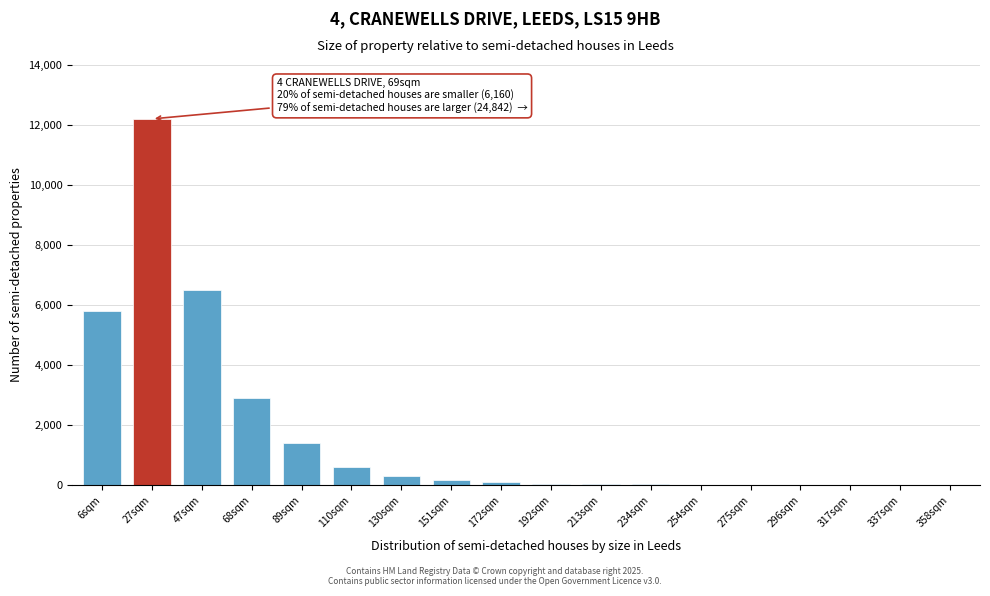

What is the change in value from 47sqm to 89sqm?

-5100